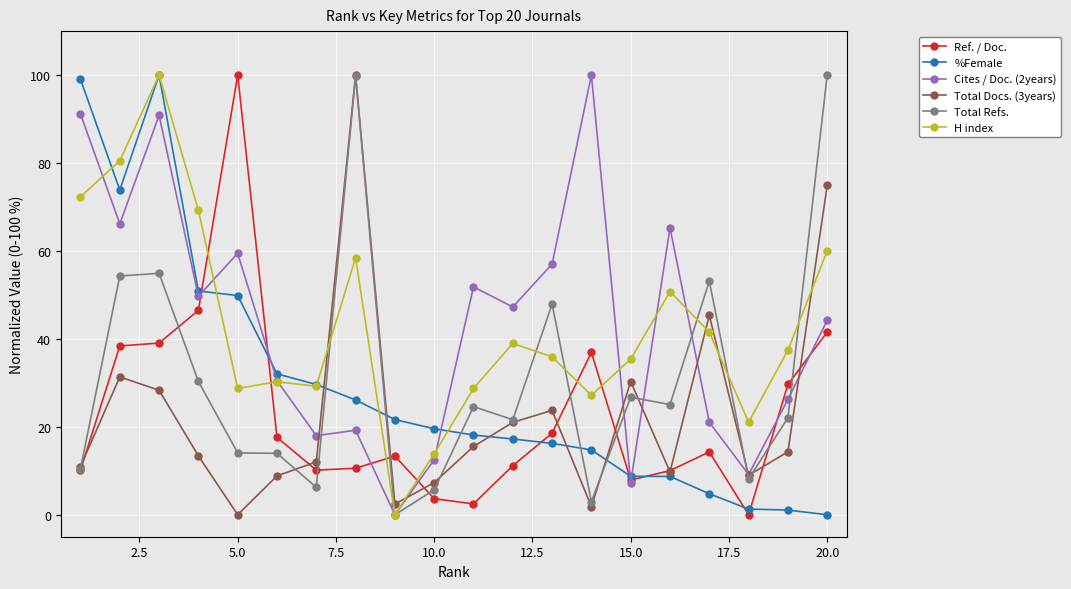

What is the value of the Total Docs. (3years) point at the 1st from the left?

11.0